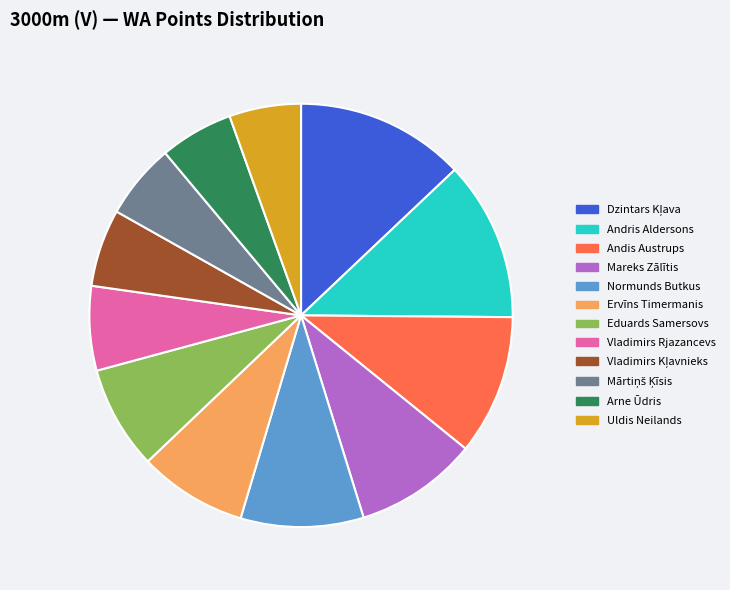

The Eduards Samersovs slice represents 8% of the pie. True or false?

True